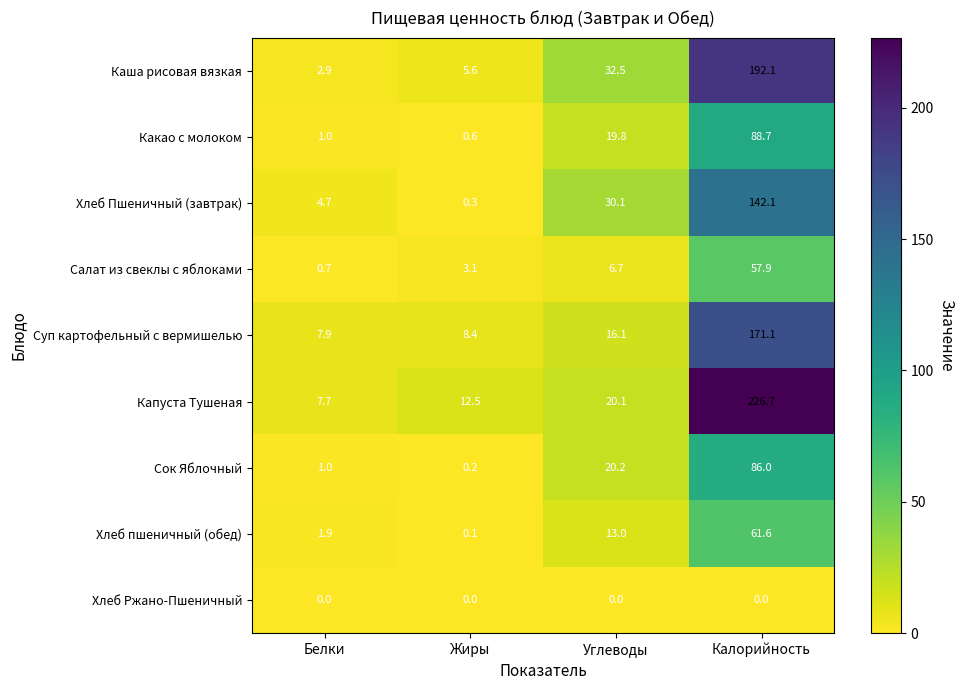

At which label does Каша рисовая вязкая reach its minimum?

Белки